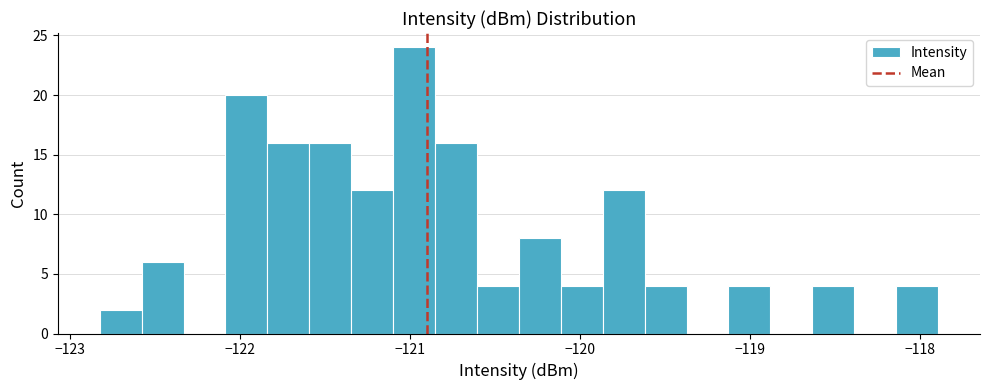

Read against the x-axis, roughly where is the centre of the tallest bar?

-121.0